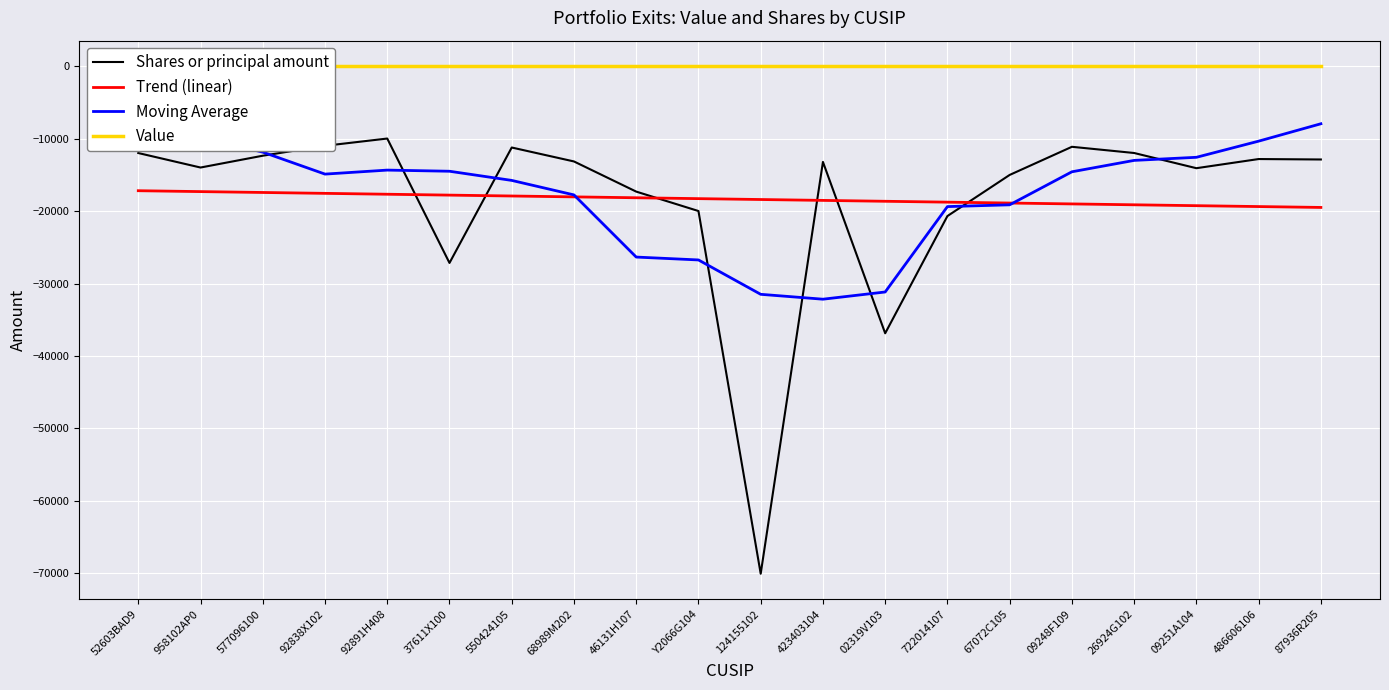

Which series has the widest spread of values?

Shares or principal amount